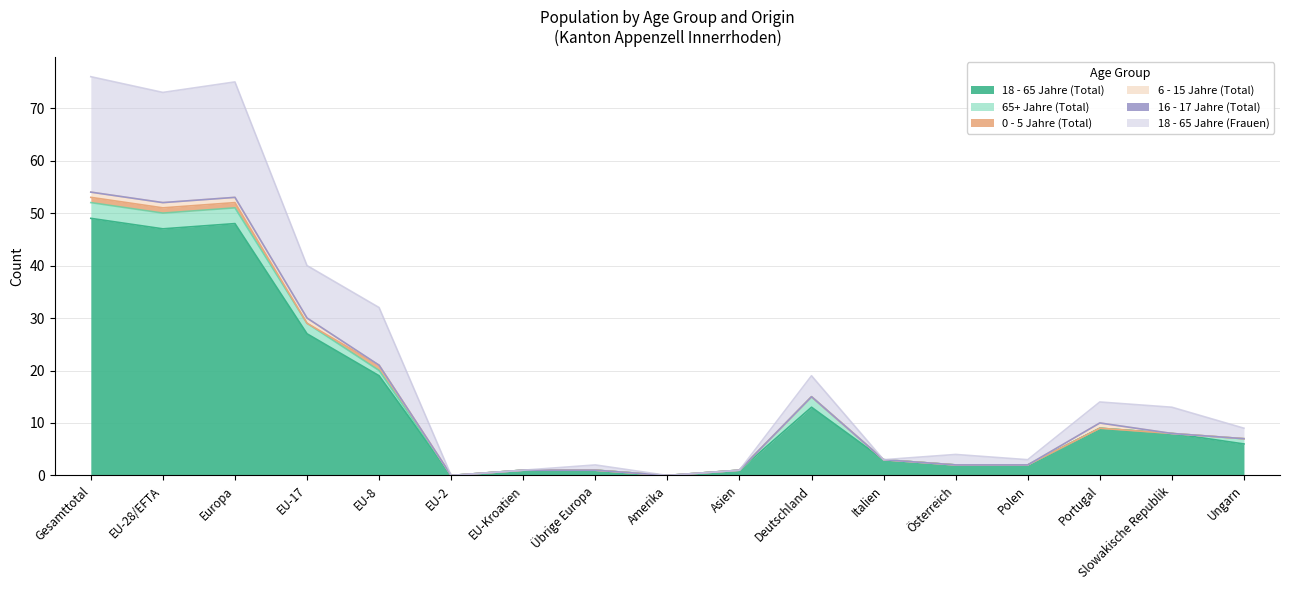

True or false: 16 - 17 Jahre (Total) and 18 - 65 Jahre (Frauen) cross at least once.

False